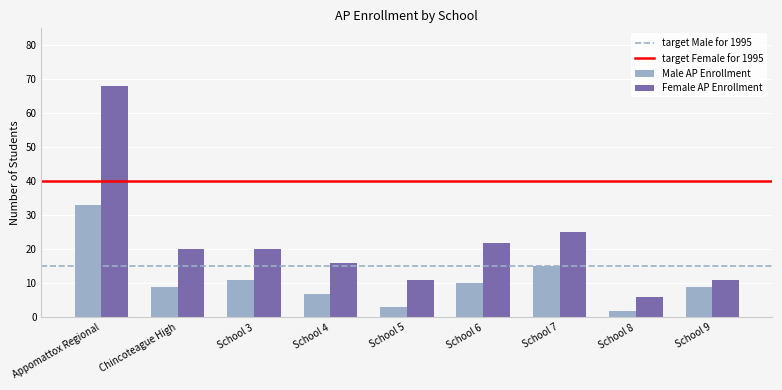

What is the sum of all Female AP Enrollment values?

199